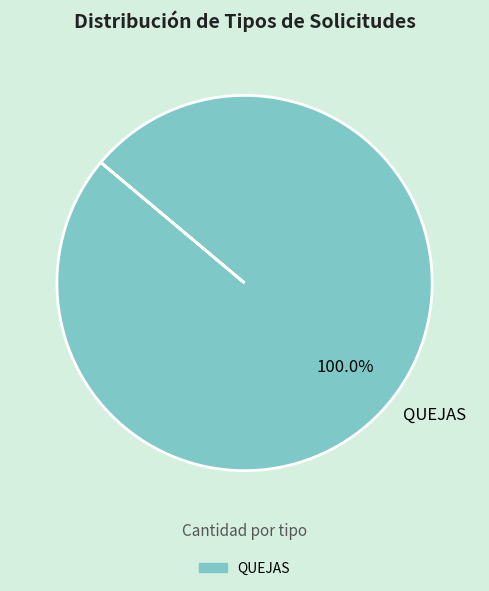

Does any single category account for the majority?

Yes